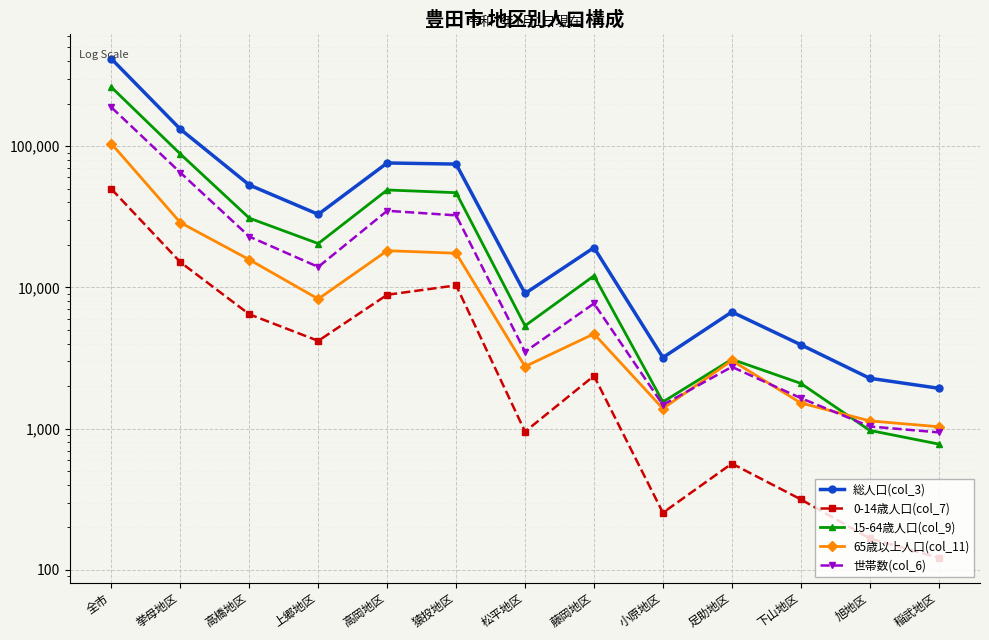

Reading left to right, what are all the values shown in this chart?

総人口(col_3): 414502	131730	53079	32895	75990	74602	9057	19128	3187	6700	3928	2274	1932
0-14歳人口(col_7): 49656	15080	6450	4183	8865	10336	953	2364	254	566	316	167	122
15-64歳人口(col_9): 260914	87908	30919	20430	48936	46813	5350	12074	1546	3096	2092	972	778
65歳以上人口(col_11): 103932	28742	15710	8282	18189	17453	2754	4690	1387	3038	1520	1135	1032
世帯数(col_6): 187968	64896	22883	13958	34854	32349	3502	7691	1474	2737	1646	1037	941